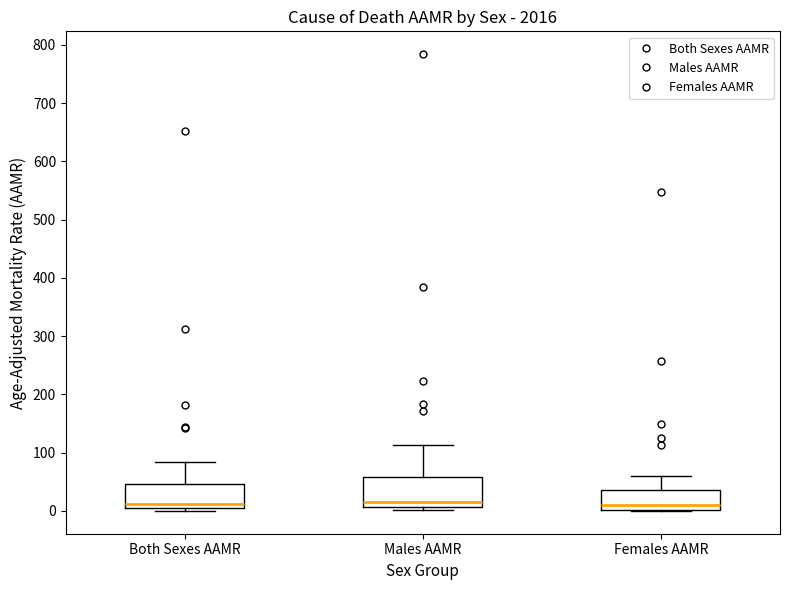

Where does the median line of the box for Females AAMR sit on the y-axis? The values are not printed on the chart, so give them approximately, as read against the axis.

10